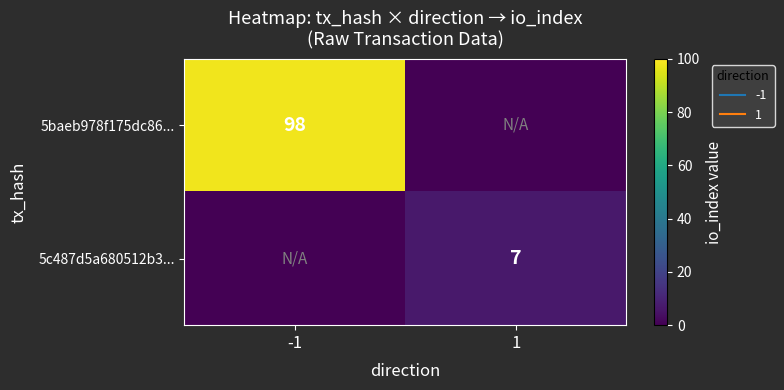

Between -1 and 1, which series saw the biggest shift?

5baeb978f175dc86...